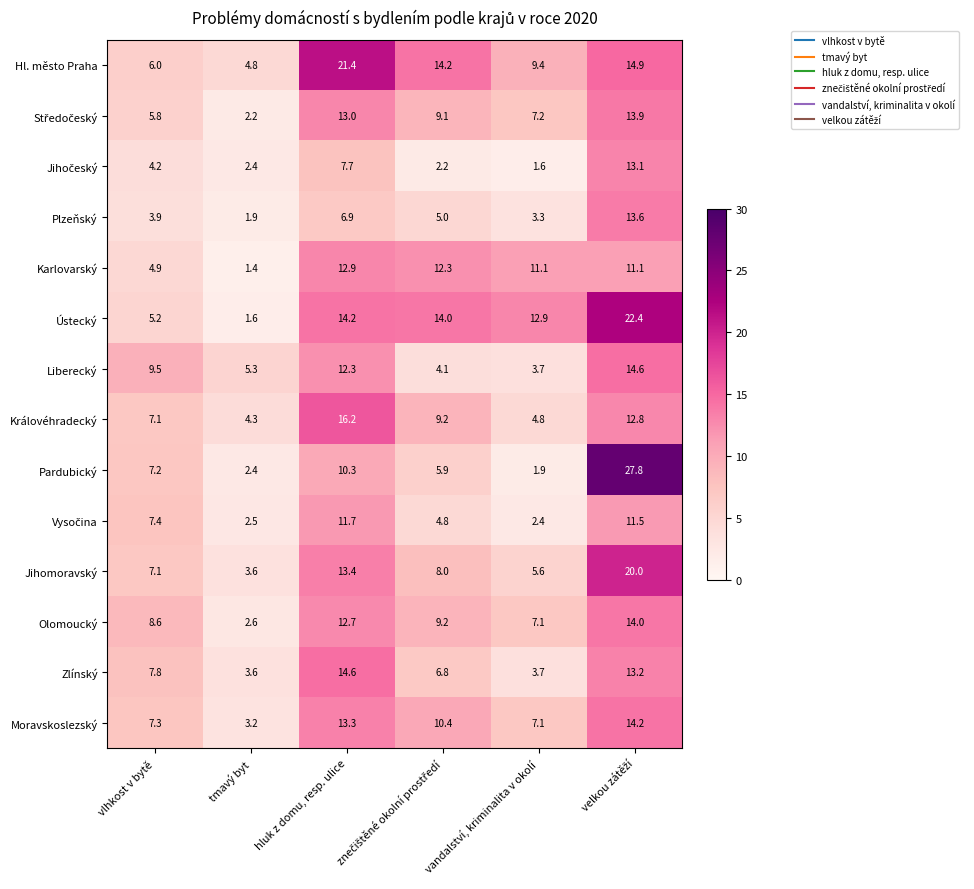

What is the difference between the highest and lowest values at tmavý byt?

3.9